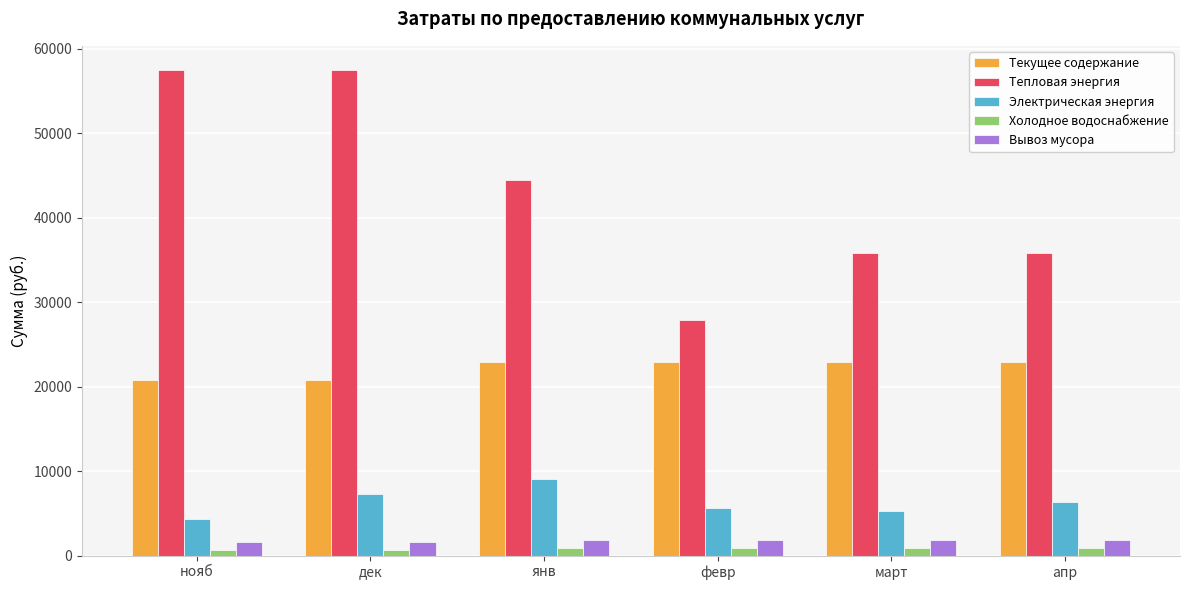

Are the bars horizontal?

No